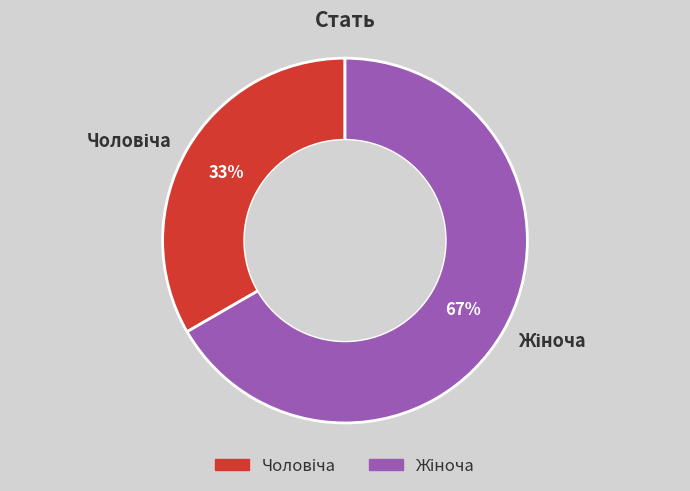

Is there a majority slice in this chart?

Yes